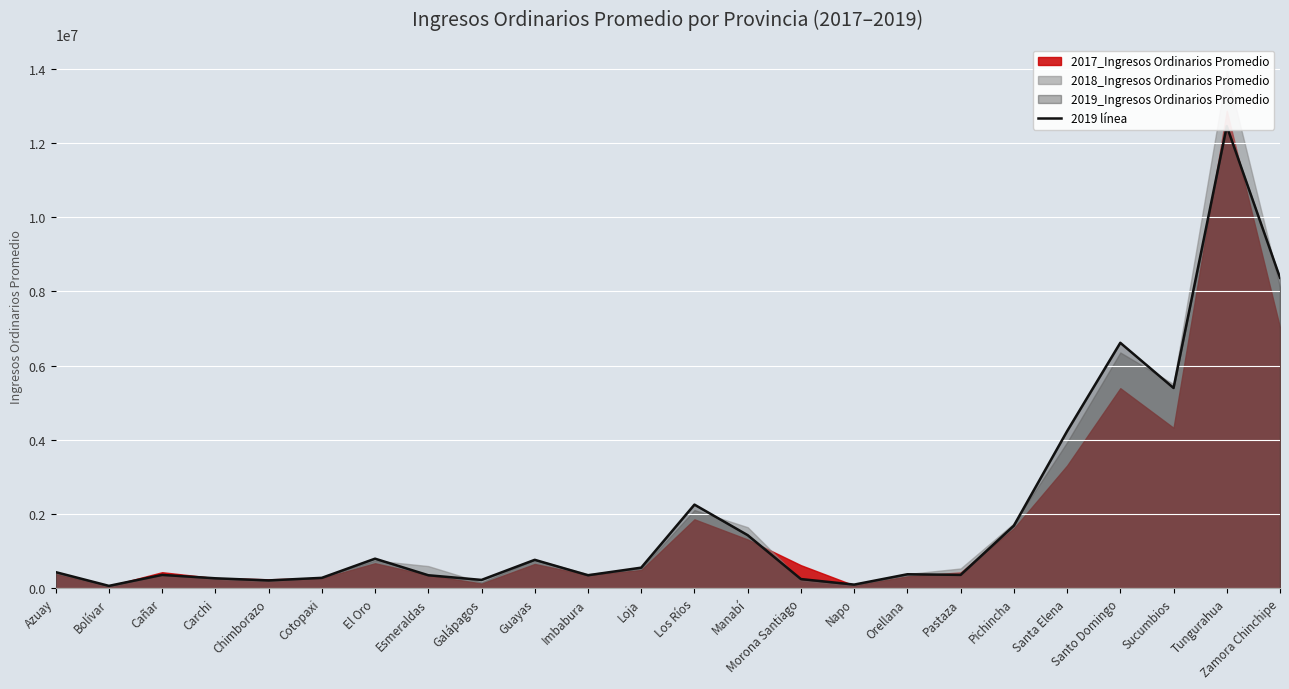

Read the value at El Oro, to the nearest 10.

796510